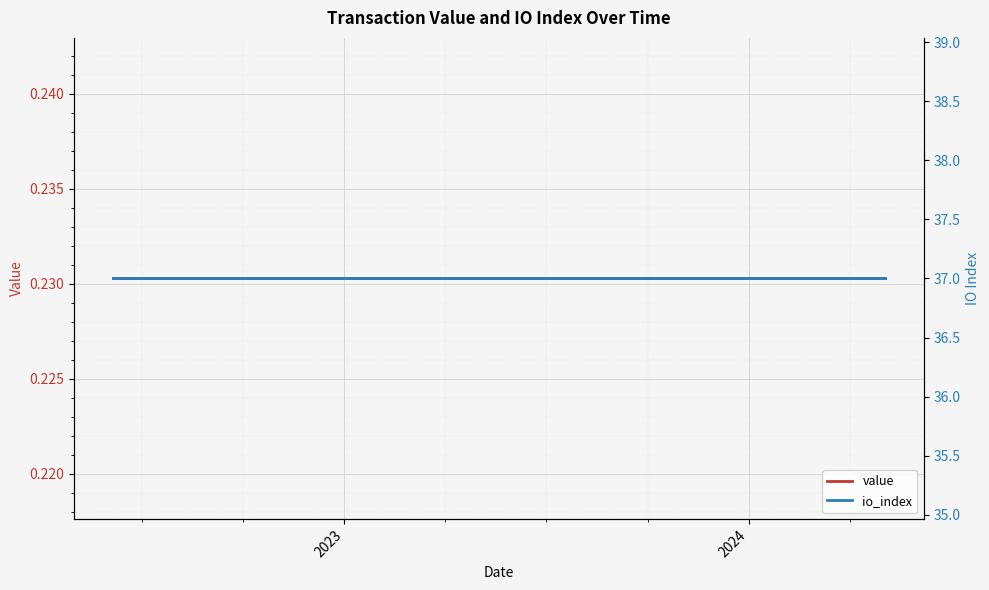

Reading right to left, what are all the values shown in this chart?

value: 0.2	0.2	0.2	0.2	0.2	0.2	0.2	0.2	0.2	0.2	0.2	0.2	0.2	0.2	0.2	0.2	0.2	0.2	0.2	0.2	0.2	0.2	0.2	0.2
io_index: 37.0	37.0	37.0	37.0	37.0	37.0	37.0	37.0	37.0	37.0	37.0	37.0	37.0	37.0	37.0	37.0	37.0	37.0	37.0	37.0	37.0	37.0	37.0	37.0